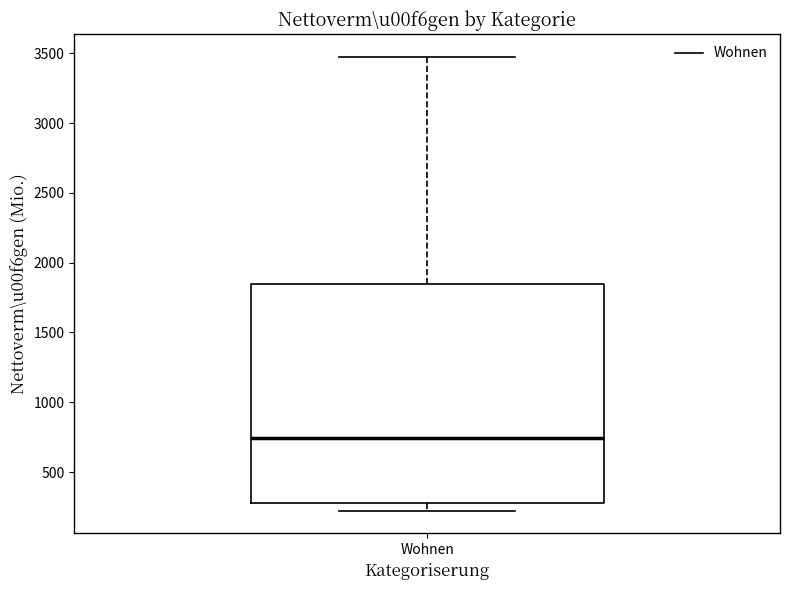

Read this box plot against the y-axis: the position of the median line, the range covered by the box, and the ends of both whiskers. The values are not printed on the chart, so give them approximately, as read against the axis.

median 750, box 300 to 1850, whiskers 200 to 3500